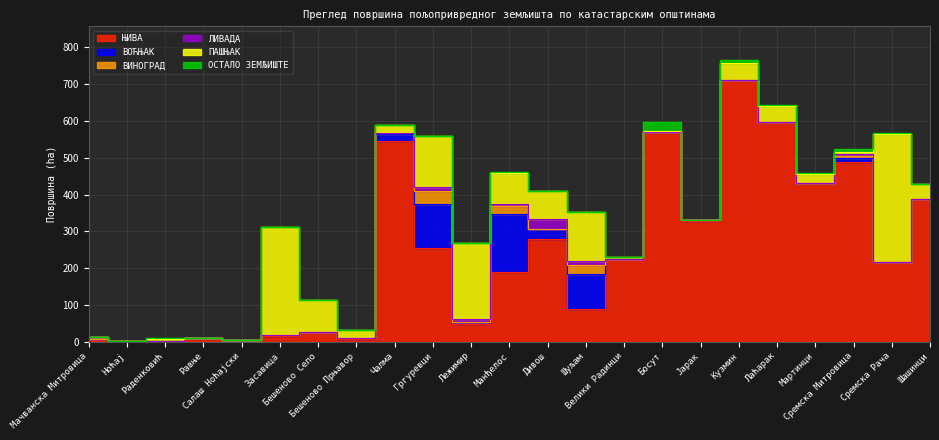

At Сремска Митровица, list the series in order from largest to smallest.

ЊИВА, ВОЋЊАК, ОСТАЛО ЗЕМЉИШТЕ, ЛИВАДА, ПАШЊАК, ВИНОГРАД